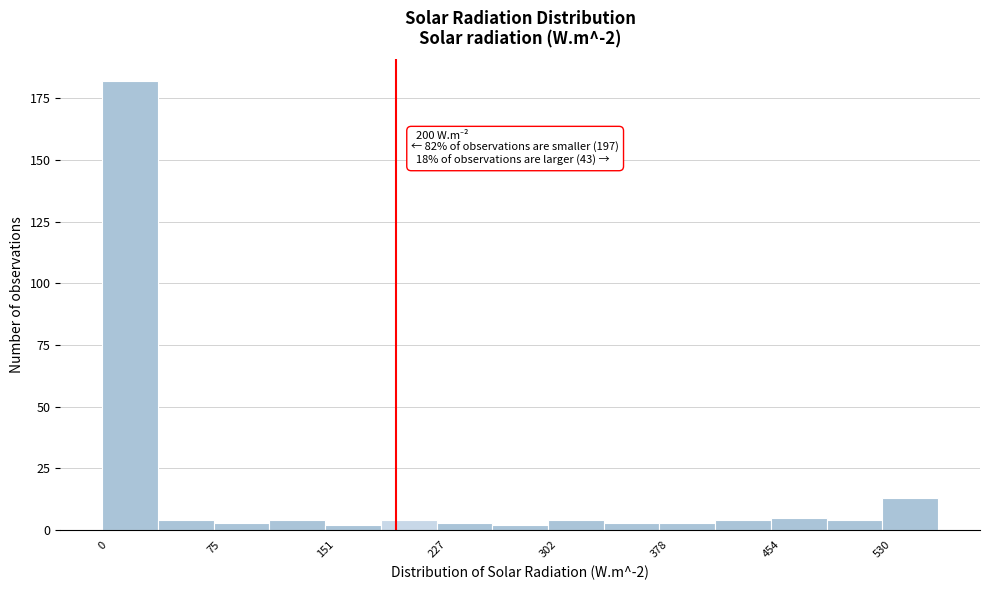

Around what value on the x-axis is the tallest bar? Give the approximate position of its centre, as read against the axis.

20